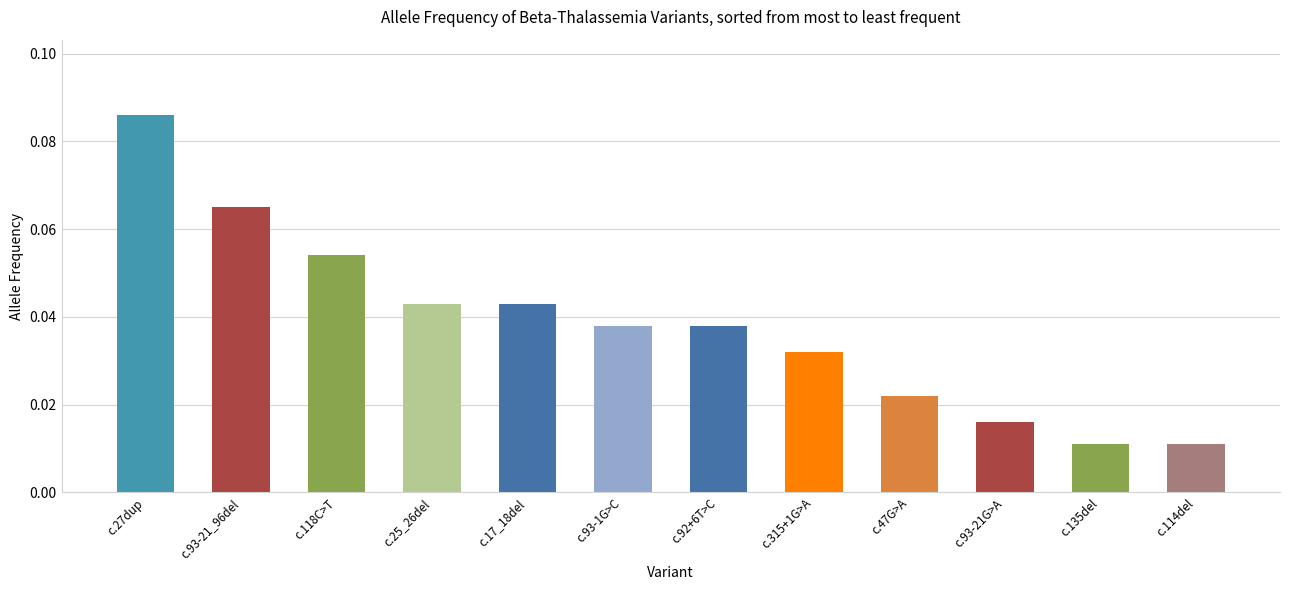

Does the chart contain any negative values?

No